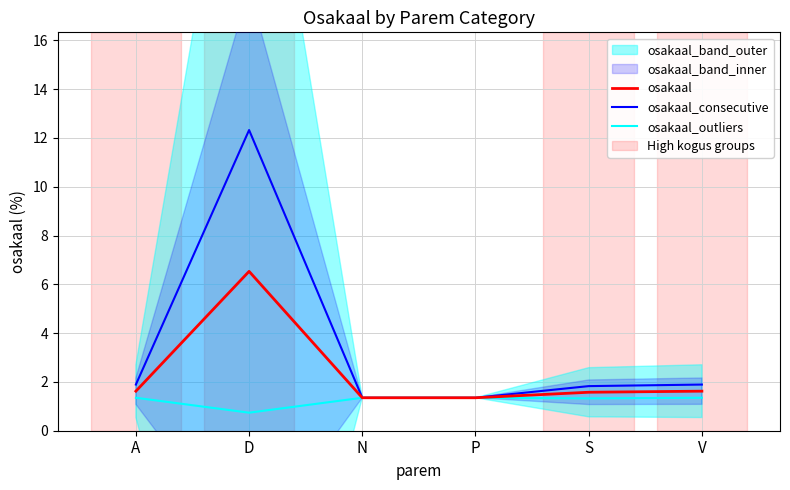

Is it true that osakaal equals 0.7 at A?

False